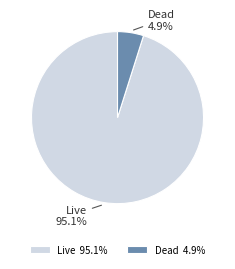

Which has a higher value, Dead or Live?

Live